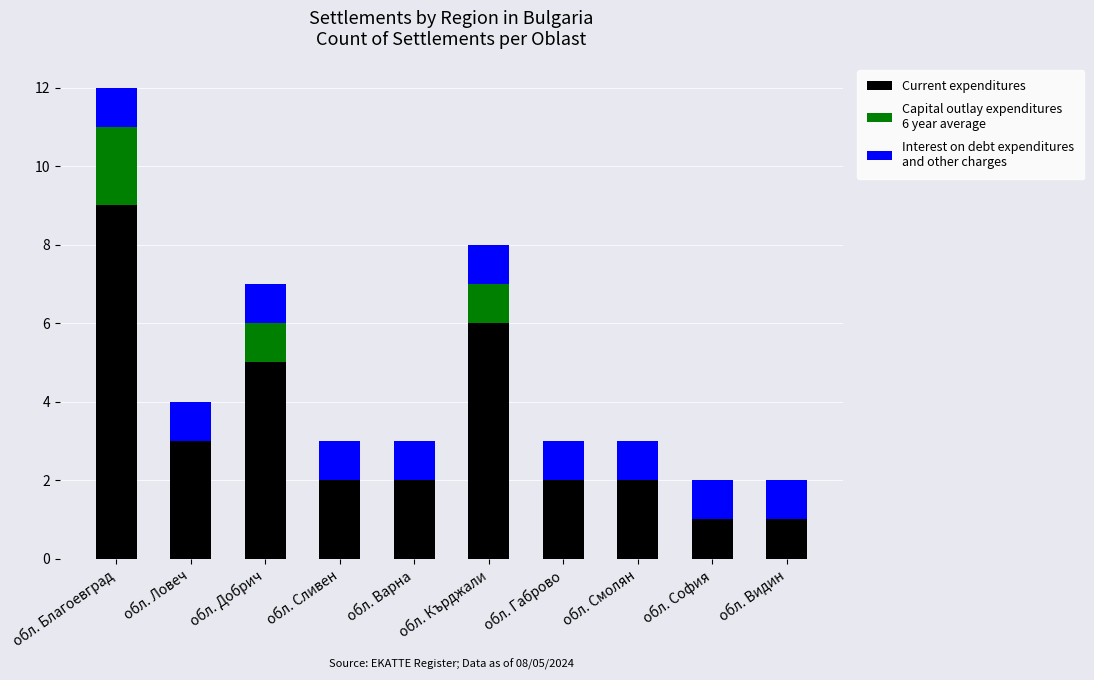

At which category is the sum across all series the highest?

обл. Благоевград